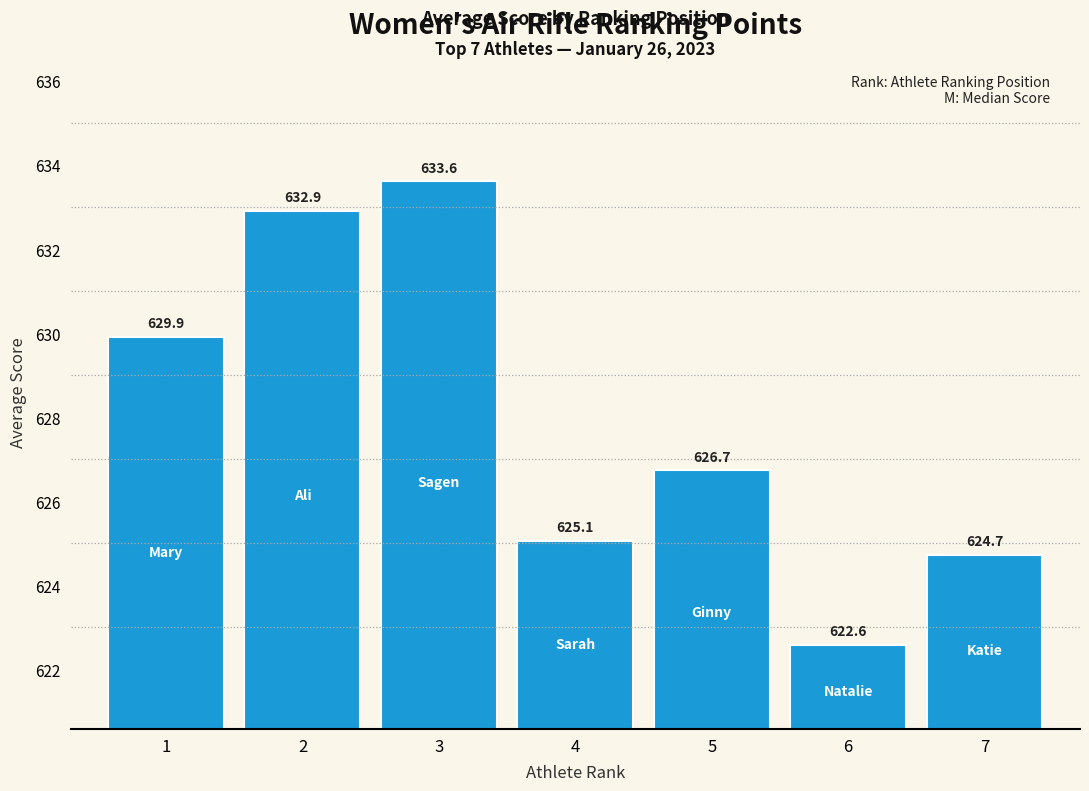

Reading right to left, list all the values displayed in this chart.

624.7	622.6	626.7	625.1	633.6	632.9	629.9